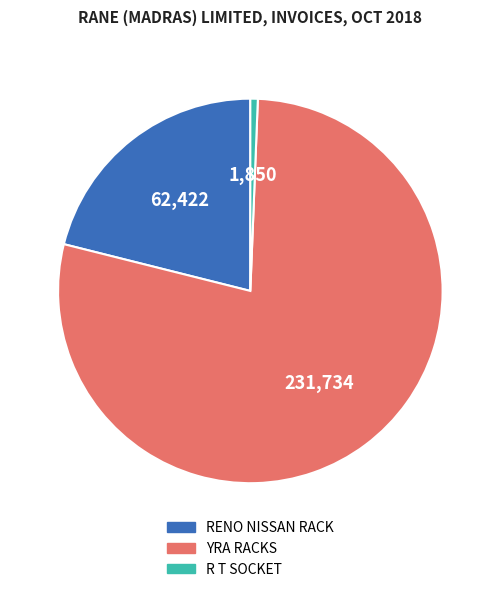

Which category accounts for the majority?

YRA RACKS